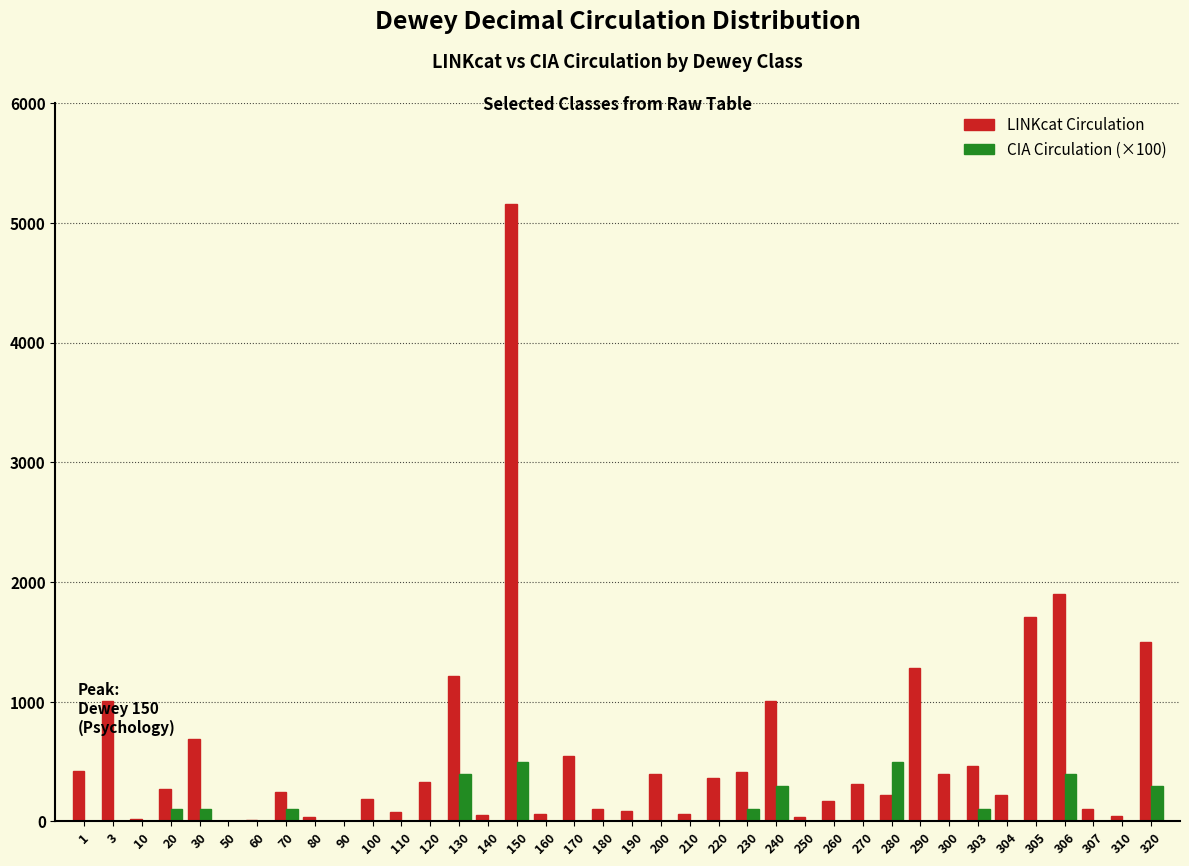

Which series has the largest total across all categories?

LINKcat Circulation